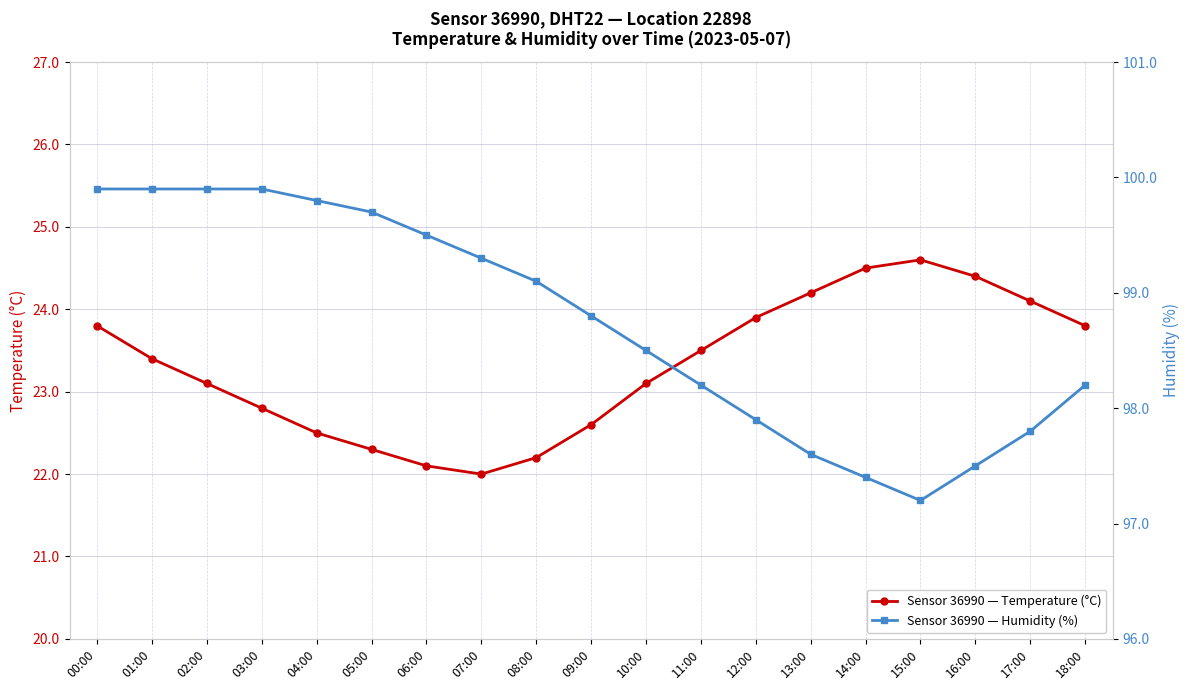

At which label is humidity closest to 98?

12:00